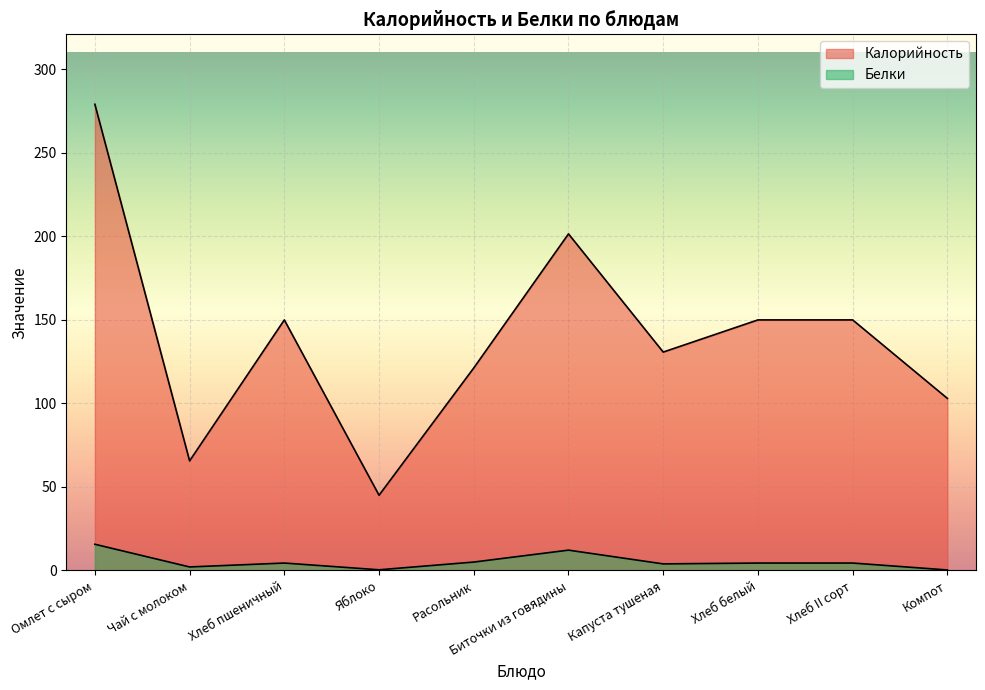

Does the chart display data point markers on the line(s)?

No